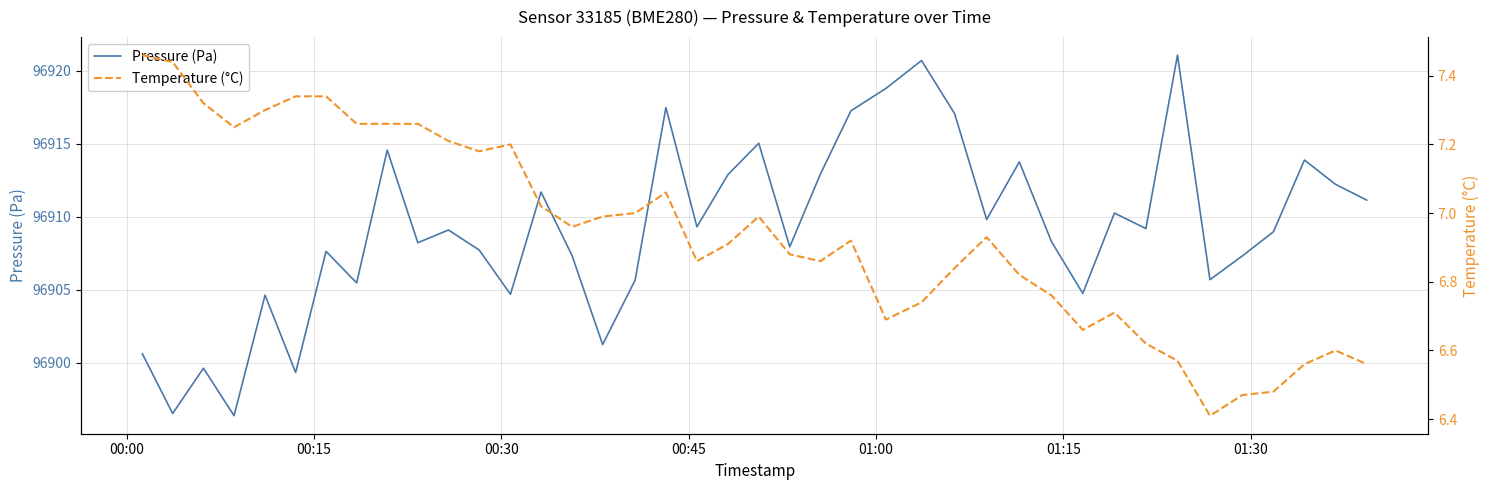

What is the maximum value for Pressure (Pa)?

96921.1